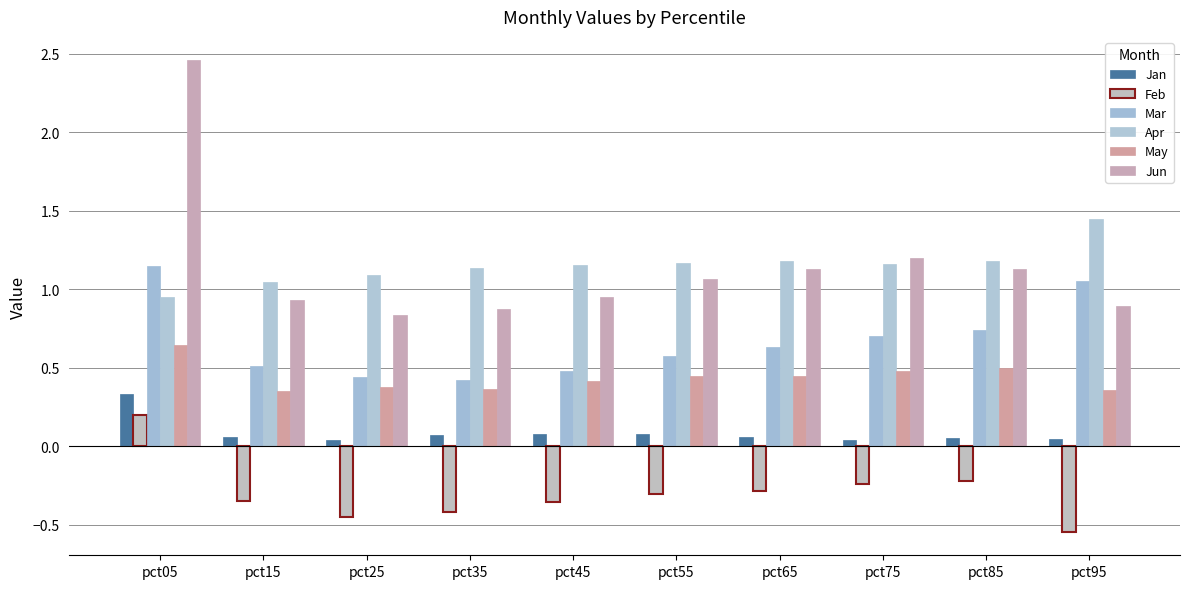

Rank the series by their maximum value, from lowest to highest.

Feb, Jan, May, Mar, Apr, Jun